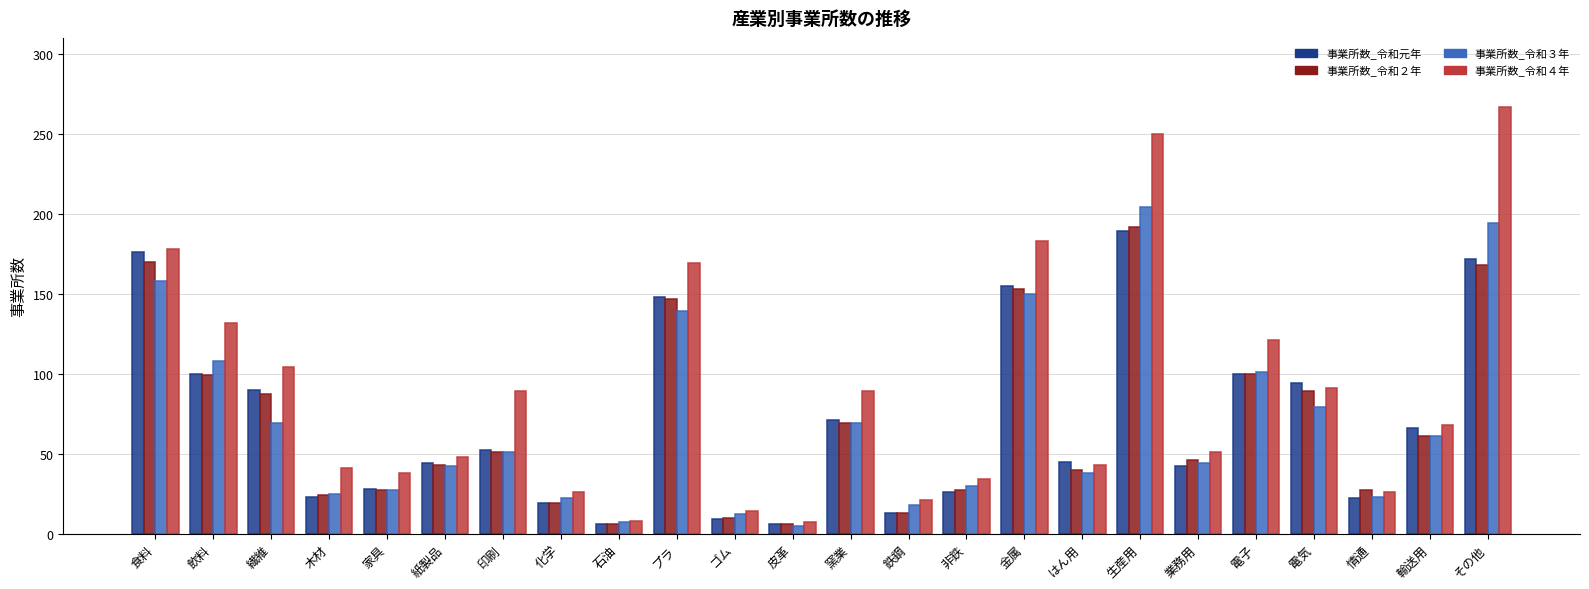

What is the spread (max minus min) of values at 非鉄?

8